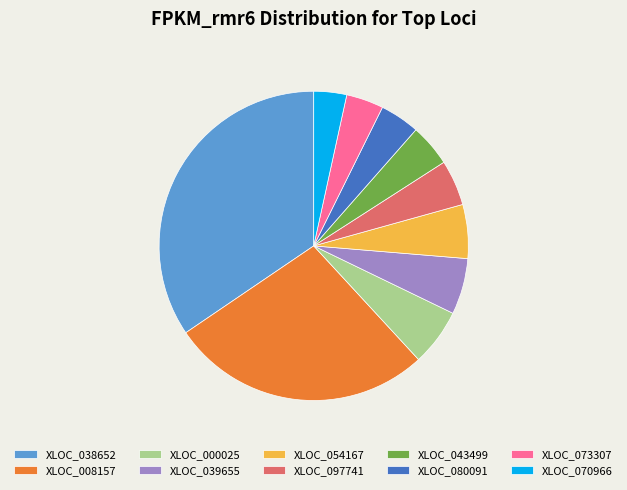

What is the ratio of the value at XLOC_038652 to the value at XLOC_073307?

8.8